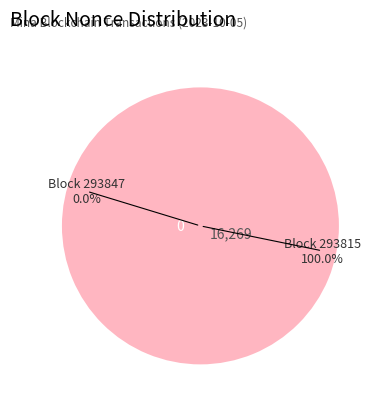

How many slices are in this pie chart?

2